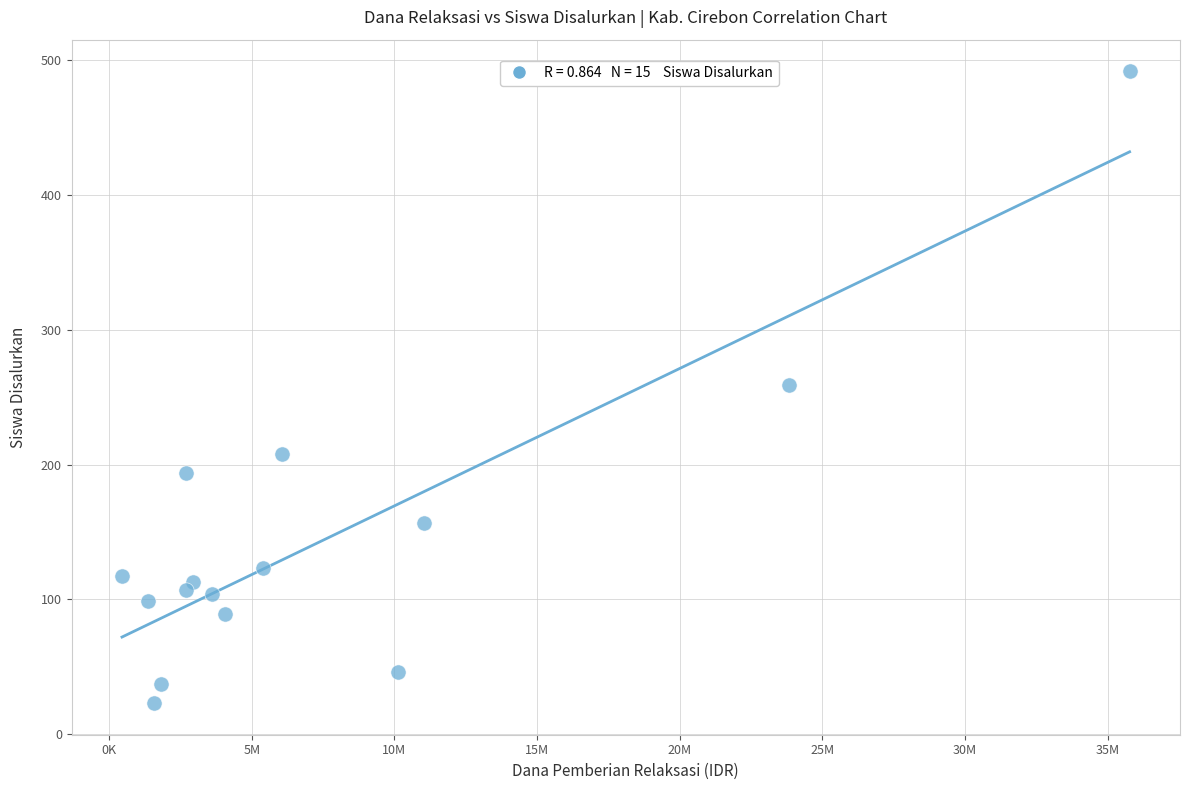

What is the range of X values (max minus min)?

35325000